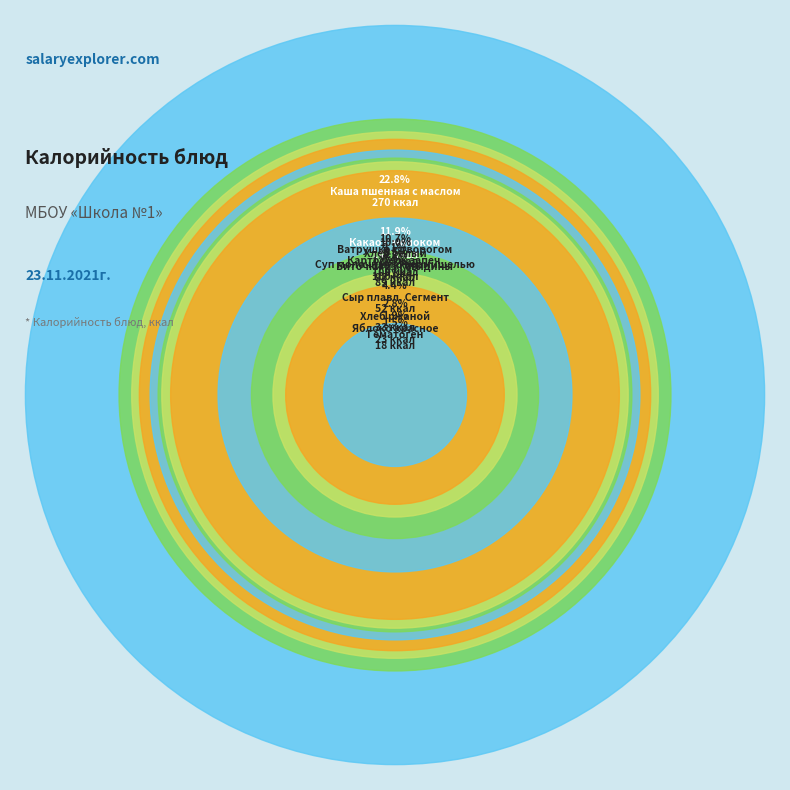

How many segments does this pie chart have?

13